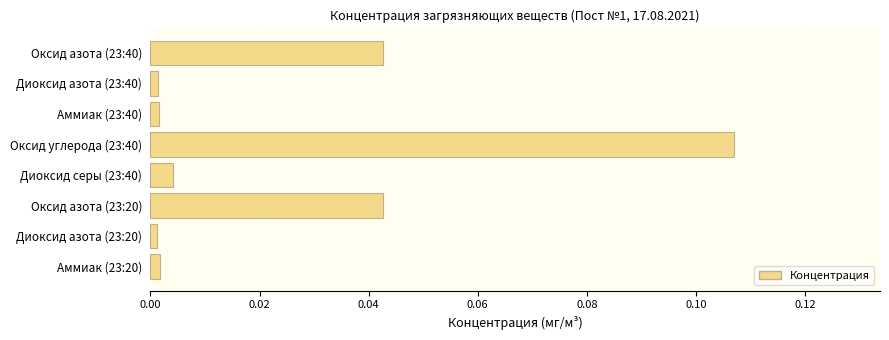

Is it true that the value at Оксид азота (23:20) is 0.0?

True